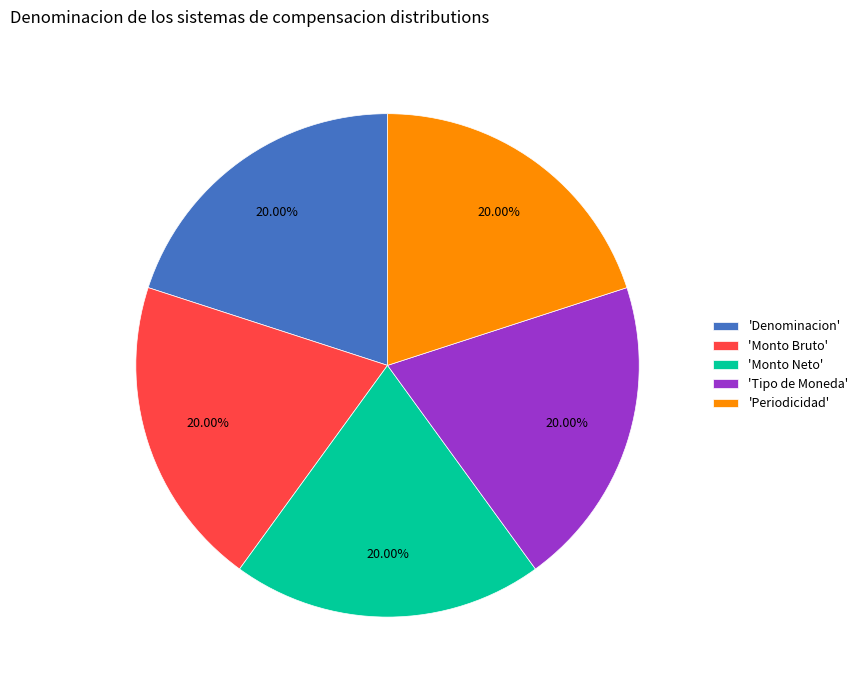

Do 'Monto Bruto' and 'Denominacion' together represent more than half of the pie?

No